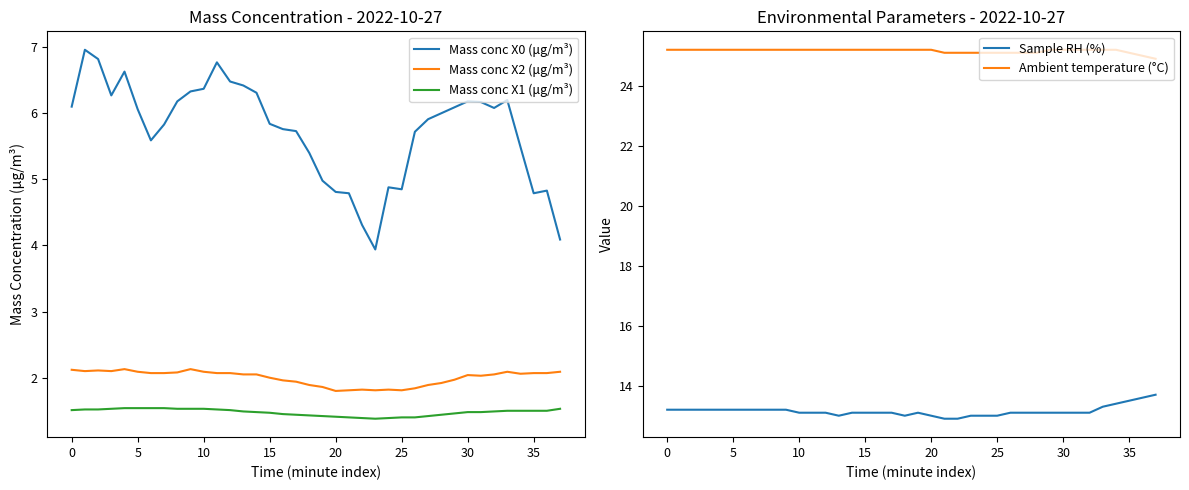

Which series has the widest spread of values?

Mass conc X0 (μg/m³)